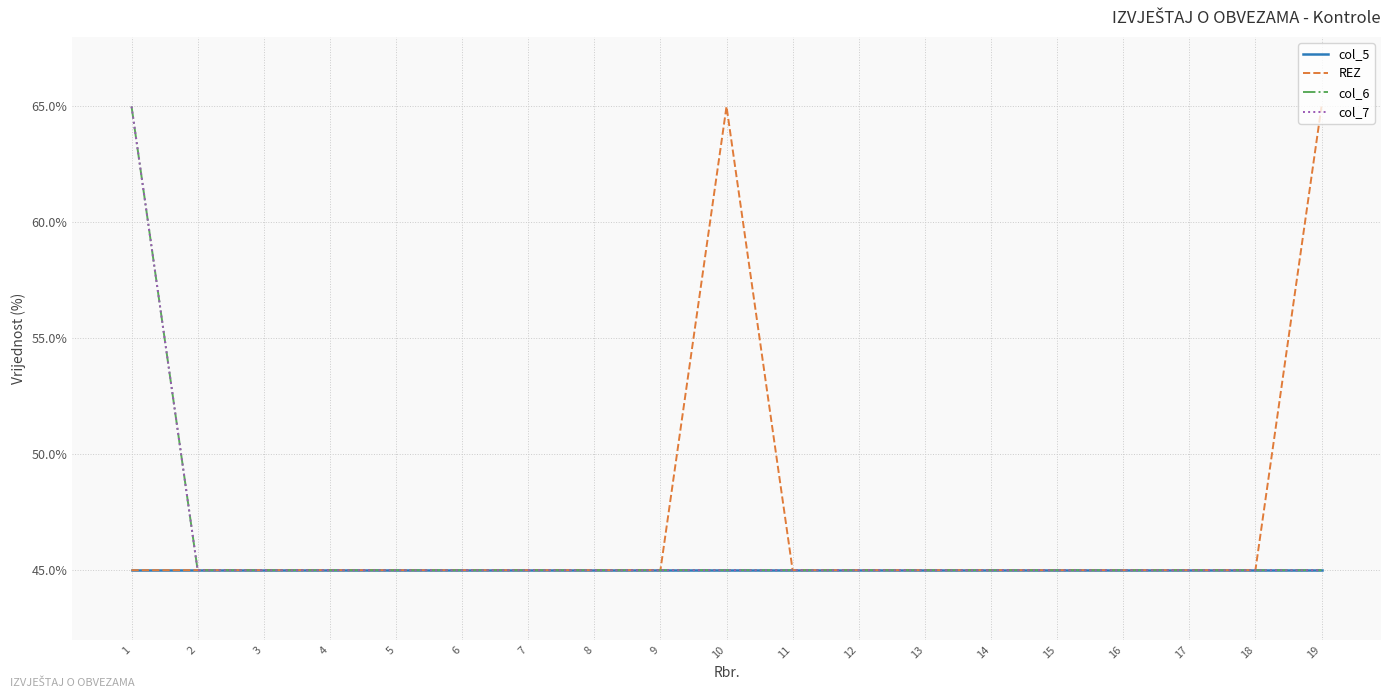

True or false: col_7 and REZ intersect in this chart.

False